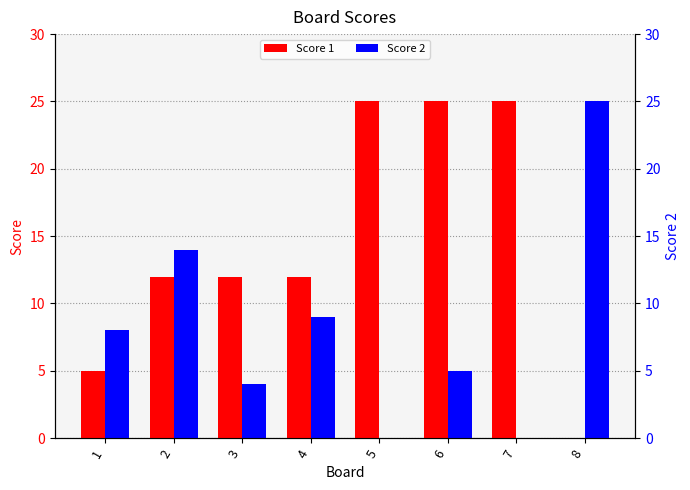

How many data points does each series have?

8